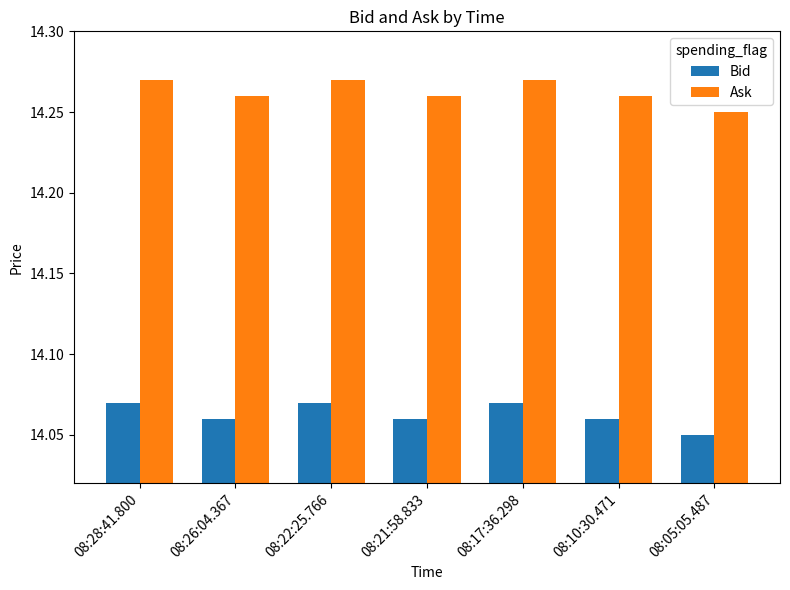

Where is Bid nearest to the value 14?

08:05:05.487